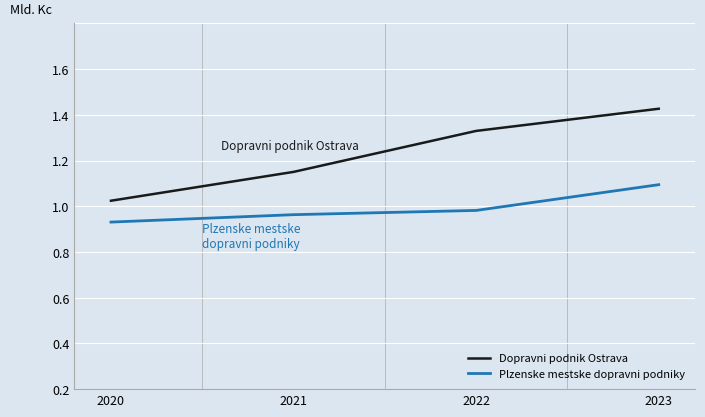

Rank the series by their average value, from lowest to highest.

Plzenske mestske dopravni podniky, Dopravni podnik Ostrava